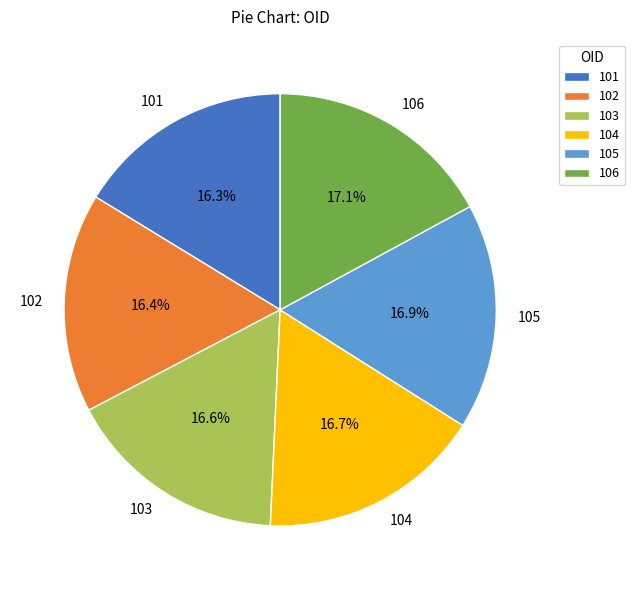

What is the ratio of the value at 102 to the value at 103?

1.0